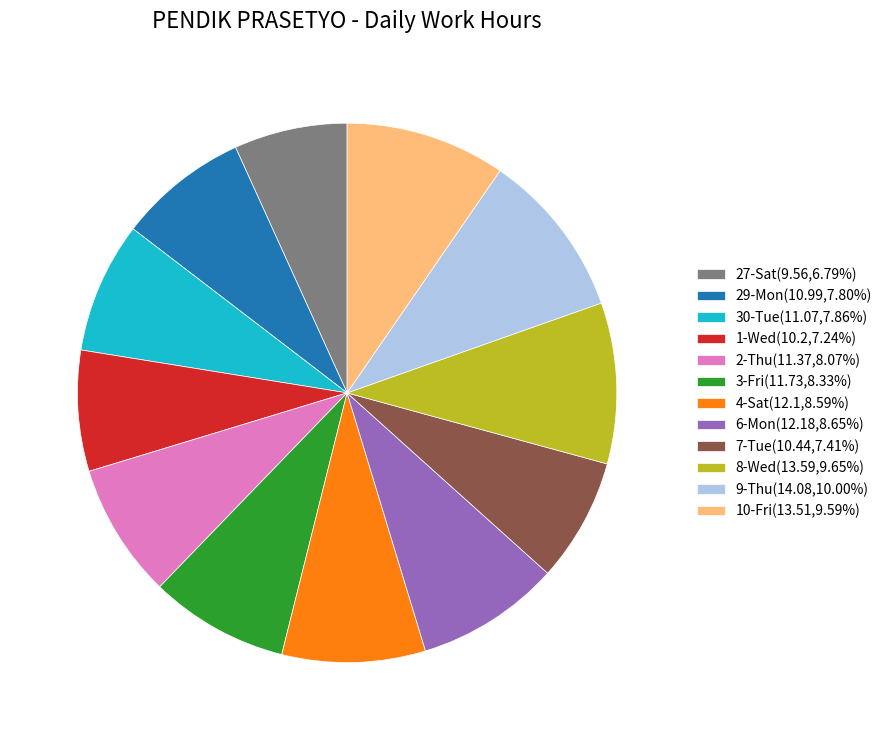

Do 3-Fri(11.73,8.33%) and 4-Sat(12.1,8.59%) together represent more than half of the pie?

No